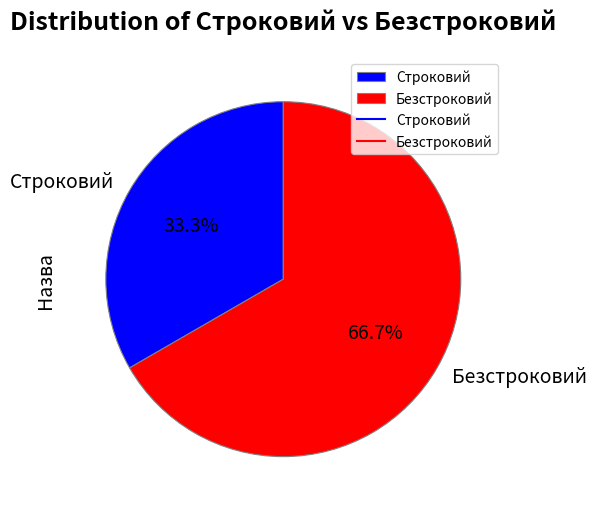

Is there a majority slice in this chart?

Yes